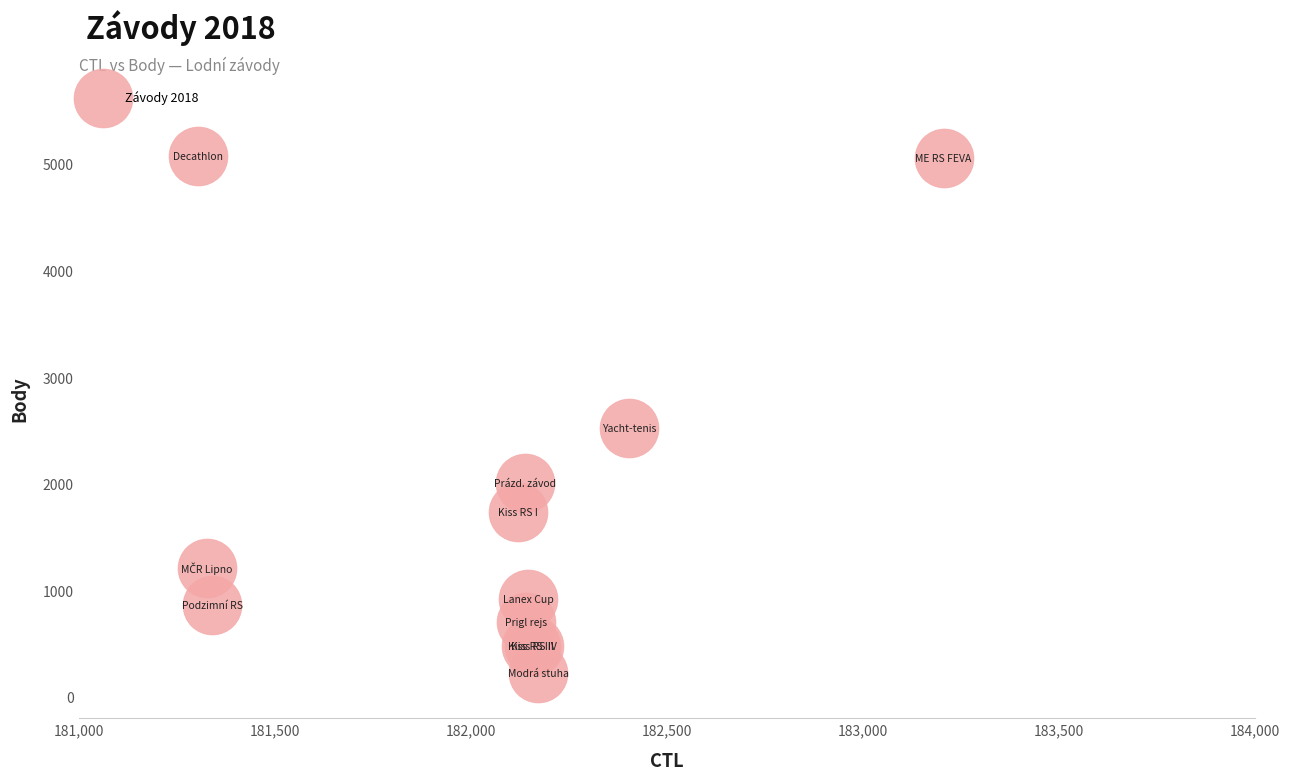

What Y value in the scatter plot is closest to 2645?

2524